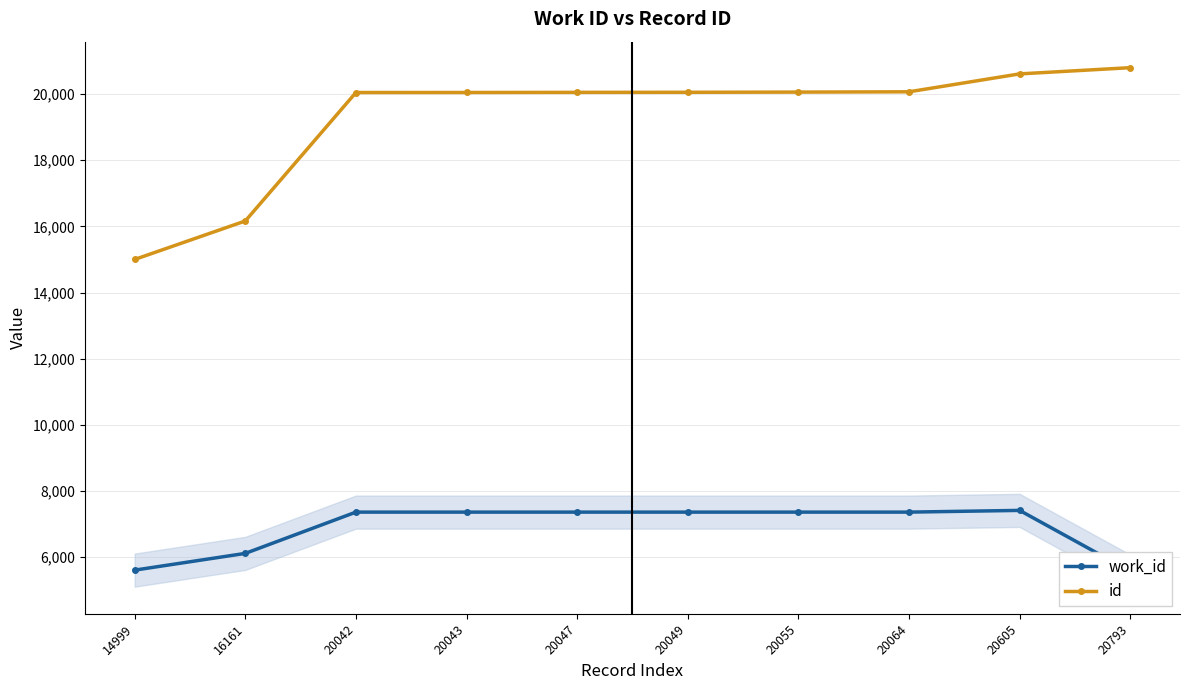

What are all the series names shown in the legend?

work_id, id